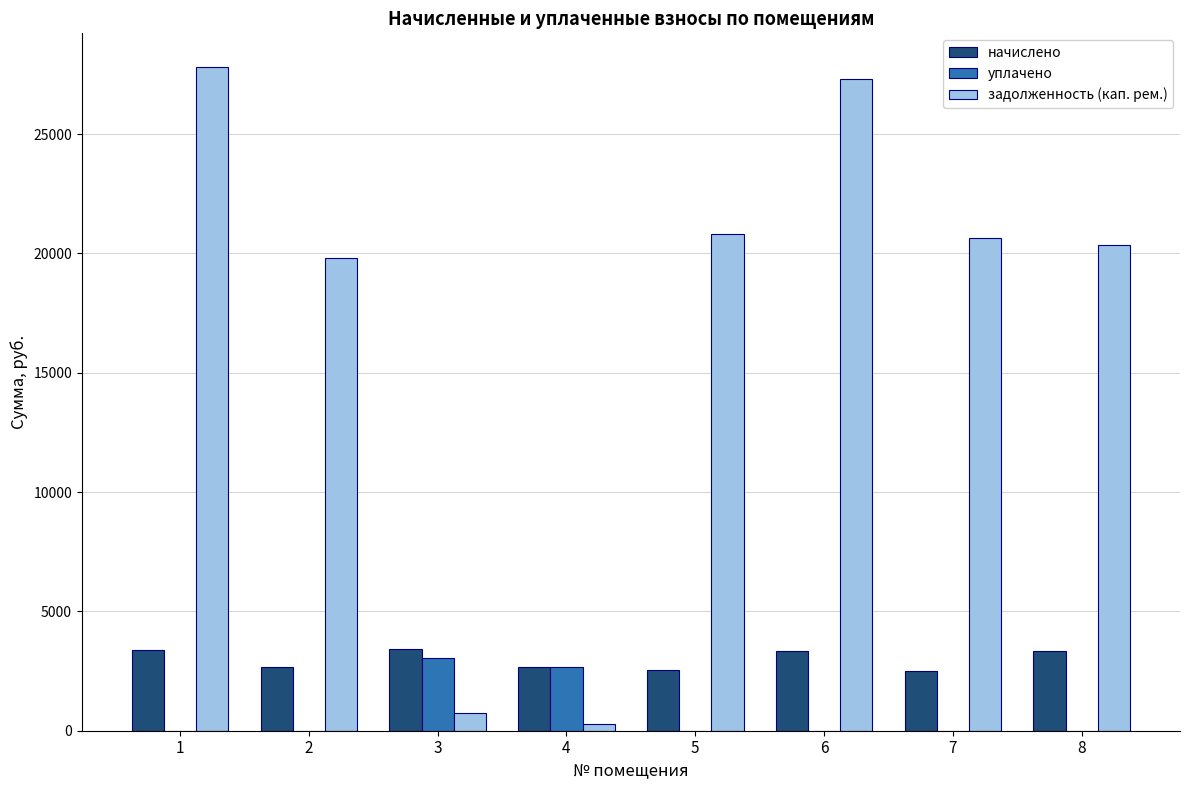

Which series has the largest total across all categories?

задолженность (кап. рем.)